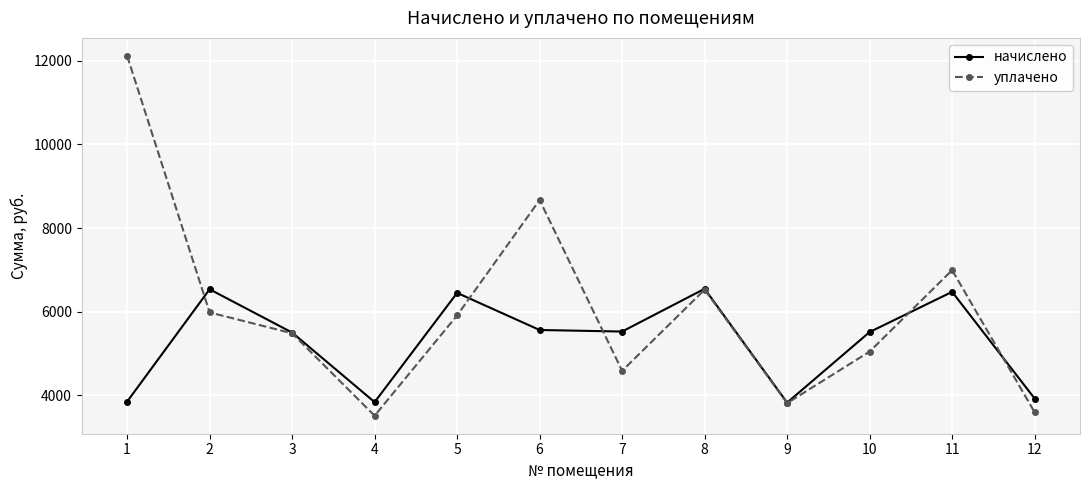

How many lines are shown in the chart?

2